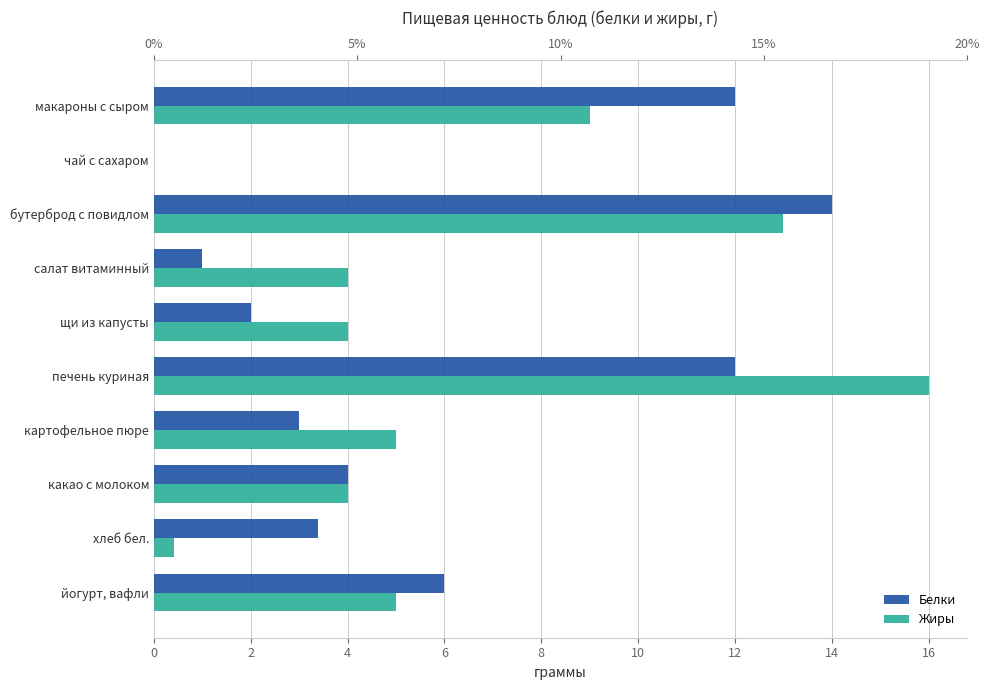

True or false: Белки has a value of -5.7 at чай с сахаром.

False